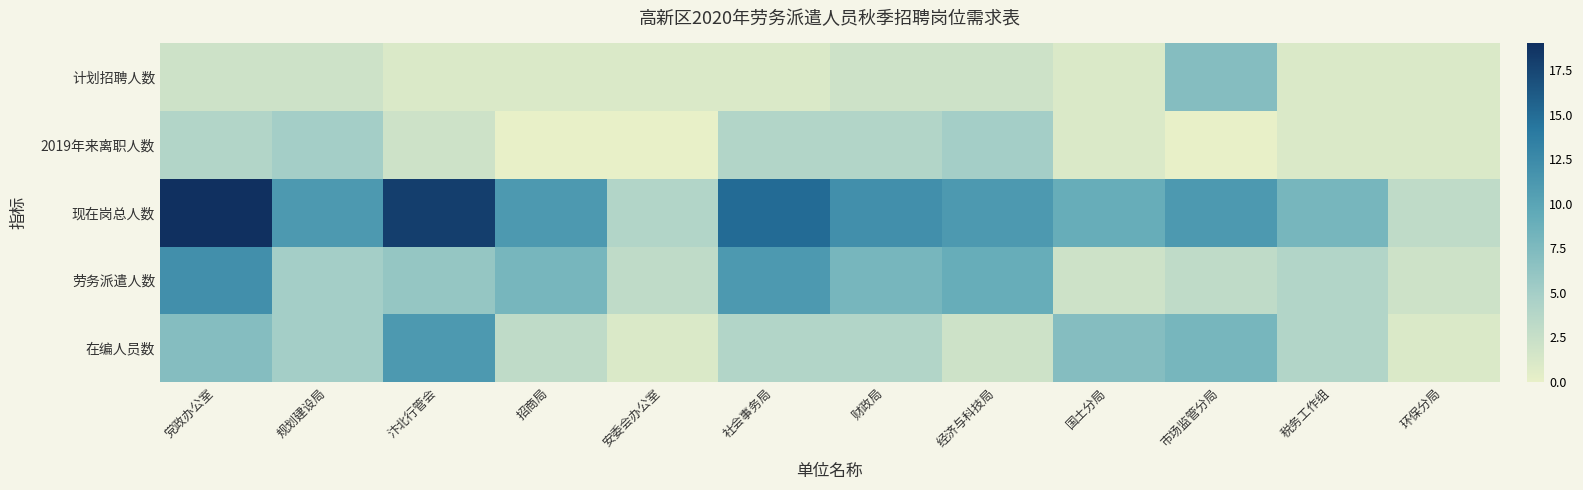

Count the number of categories in the chart.

12